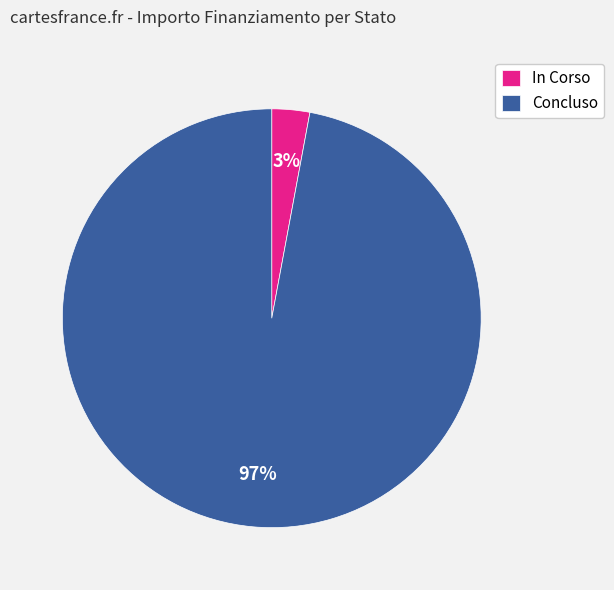

Does any single category account for the majority?

Yes